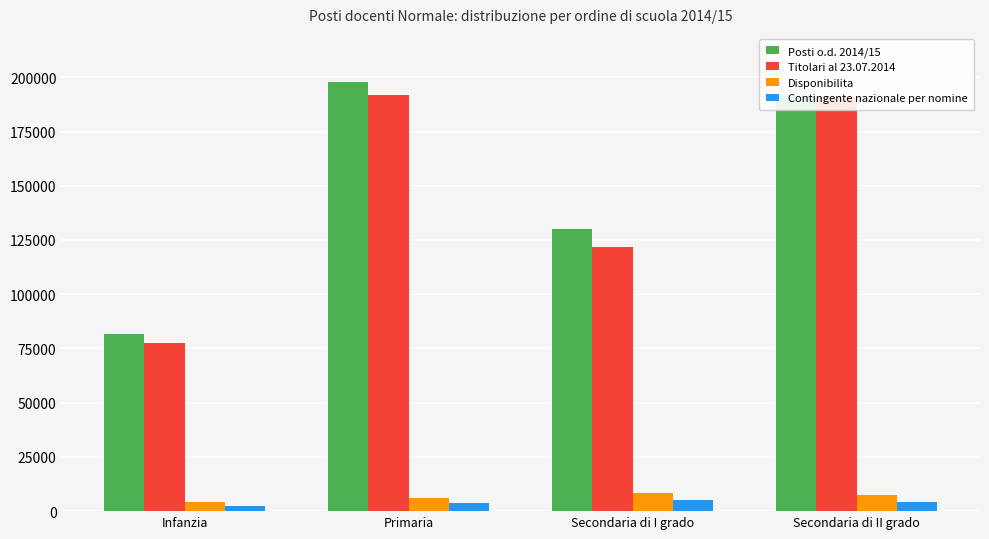

True or false: Posti o.d. 2014/15 has a value of 229169 at Secondaria di I grado.

False